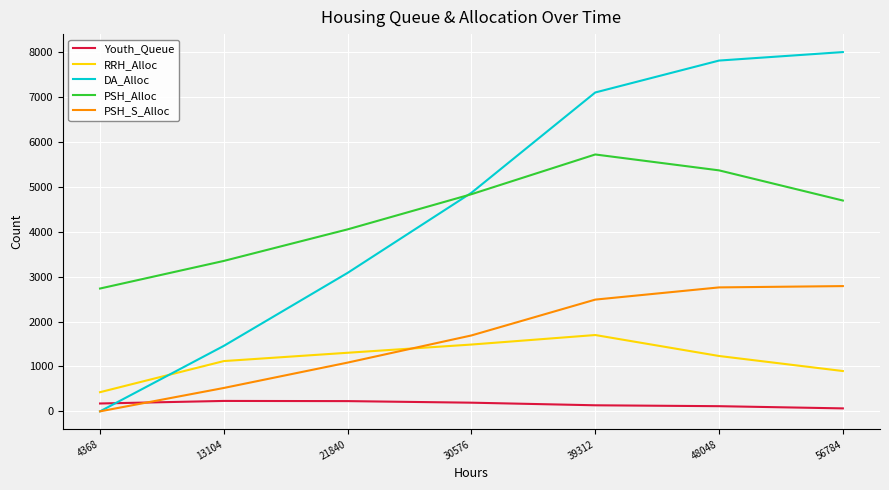

List the series in order of their peak value, lowest first.

Youth_Queue, RRH_Alloc, PSH_S_Alloc, PSH_Alloc, DA_Alloc